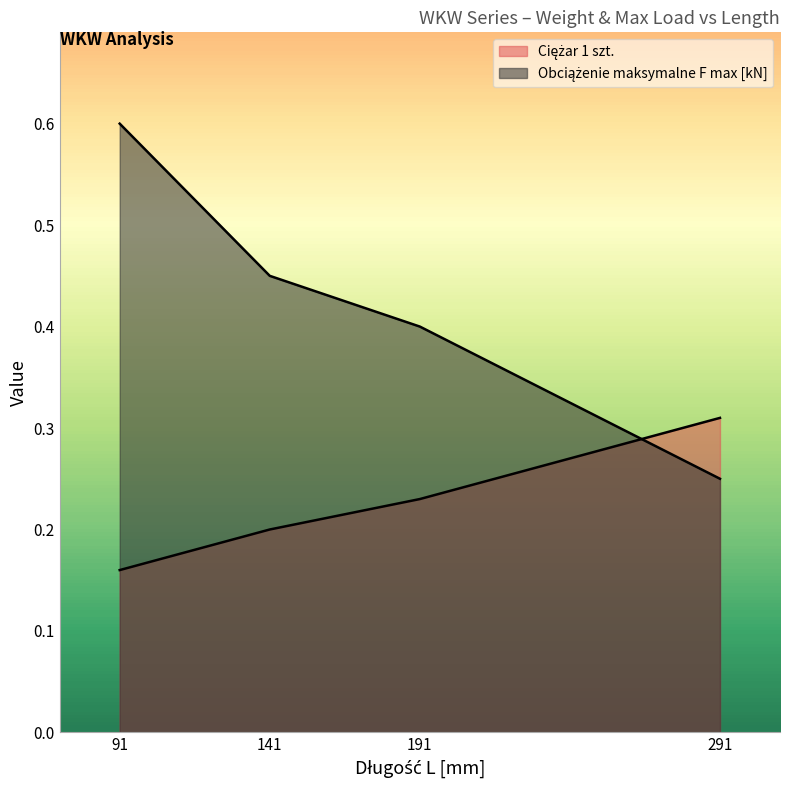

The value of Obciążenie maksymalne F max [kN] at 91 is 0.6. True or false?

True